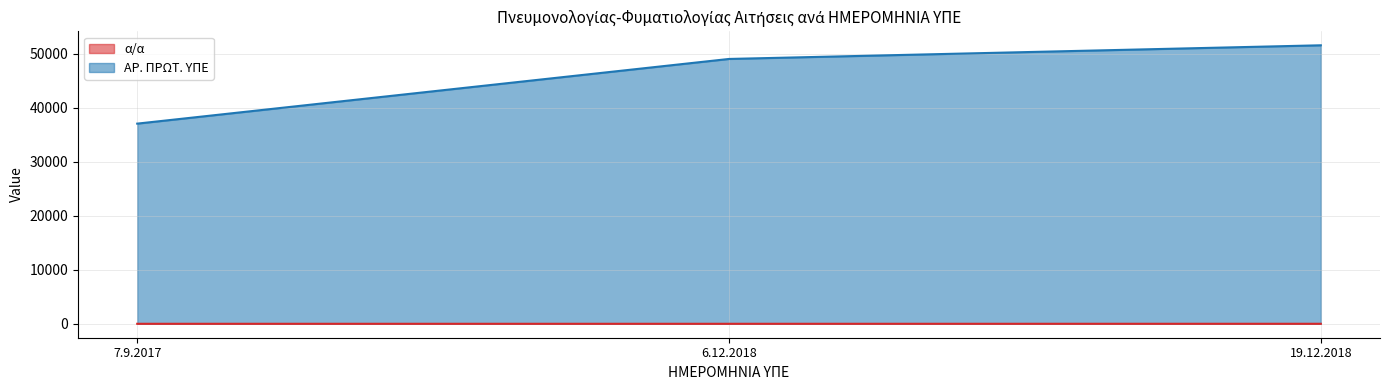

Where does the α/α series first go above 2?

19.12.2018